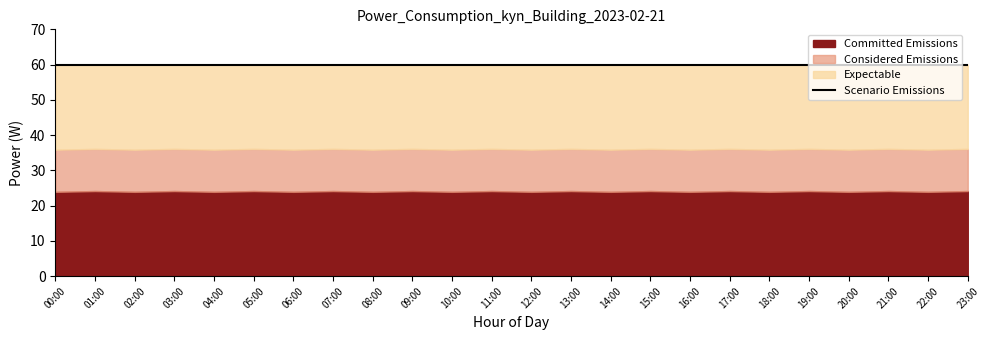

The Considered Emissions series shows 11.9 at 02:00. True or false?

True